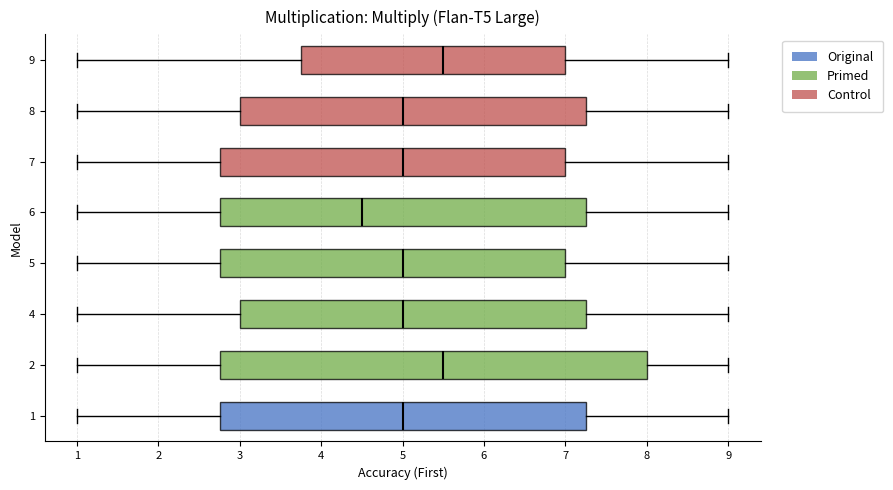

Which box has the furthest to the left median line?

6